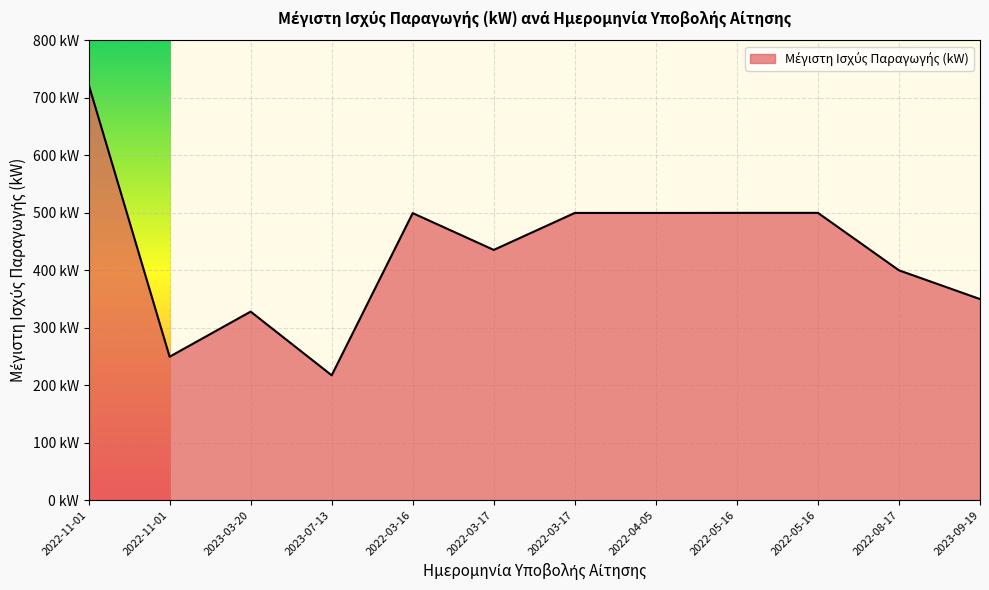

What is the label of the 12th point from the right?

2022-11-01